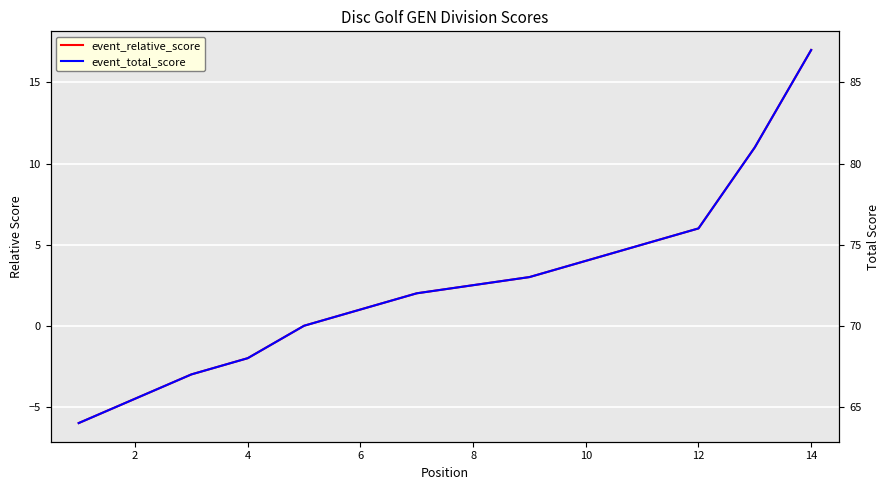

What is the difference between the maximum and minimum values in the event_total_score series?

23